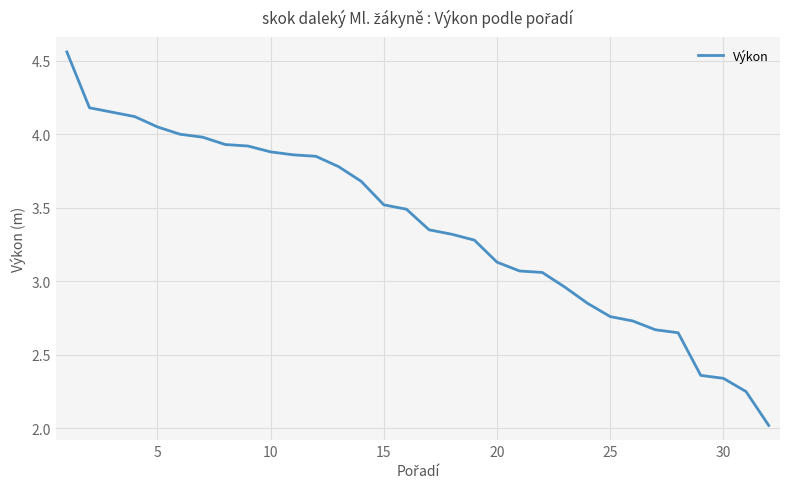

What is the difference between the maximum and minimum values?

2.5